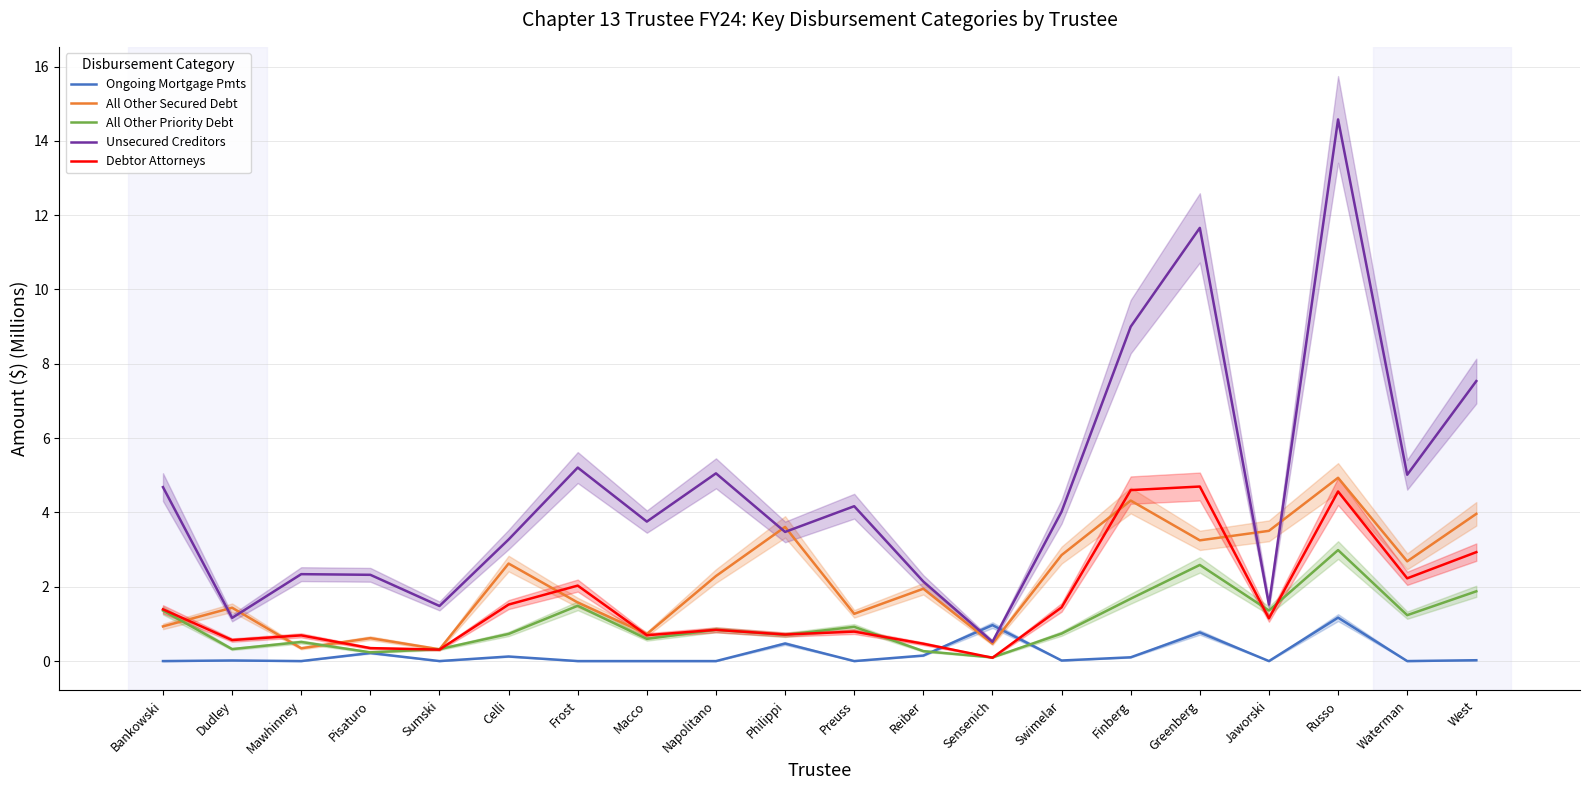

What are all the series names shown in the legend?

Ongoing Mortgage Pmts, All Other Secured Debt, All Other Priority Debt, Unsecured Creditors, Debtor Attorneys